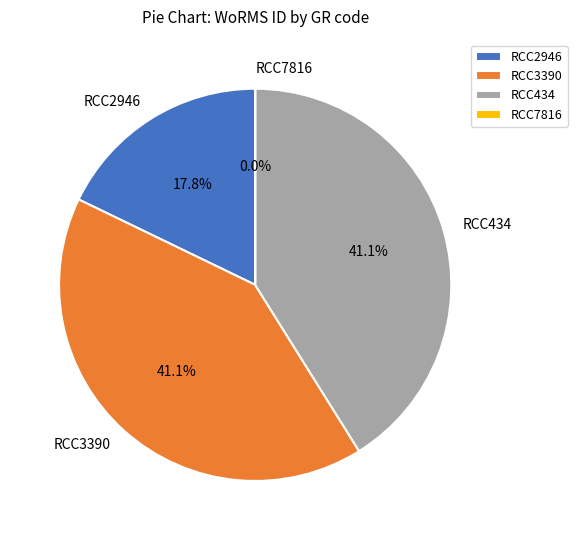

Is there a majority slice in this chart?

No